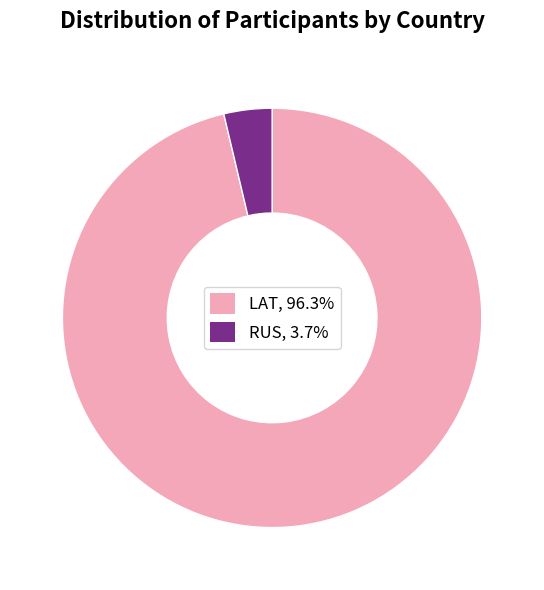

Does any single category account for the majority?

Yes